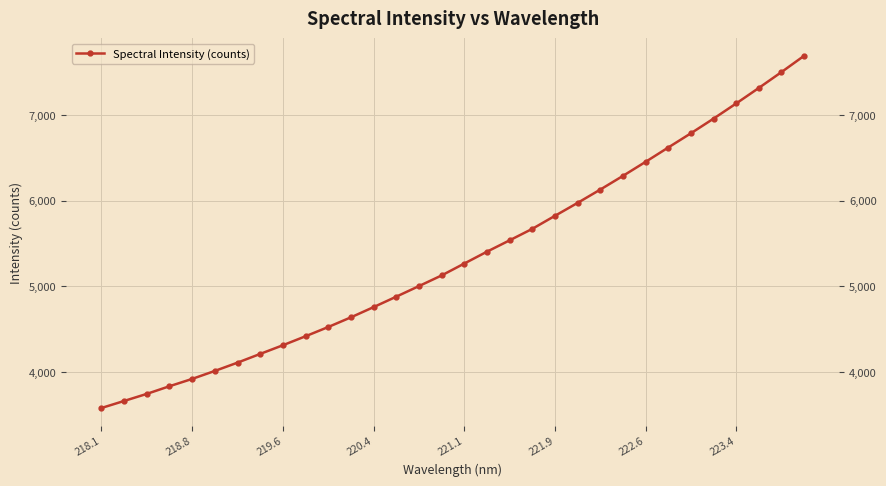

How many series are shown in this chart?

1